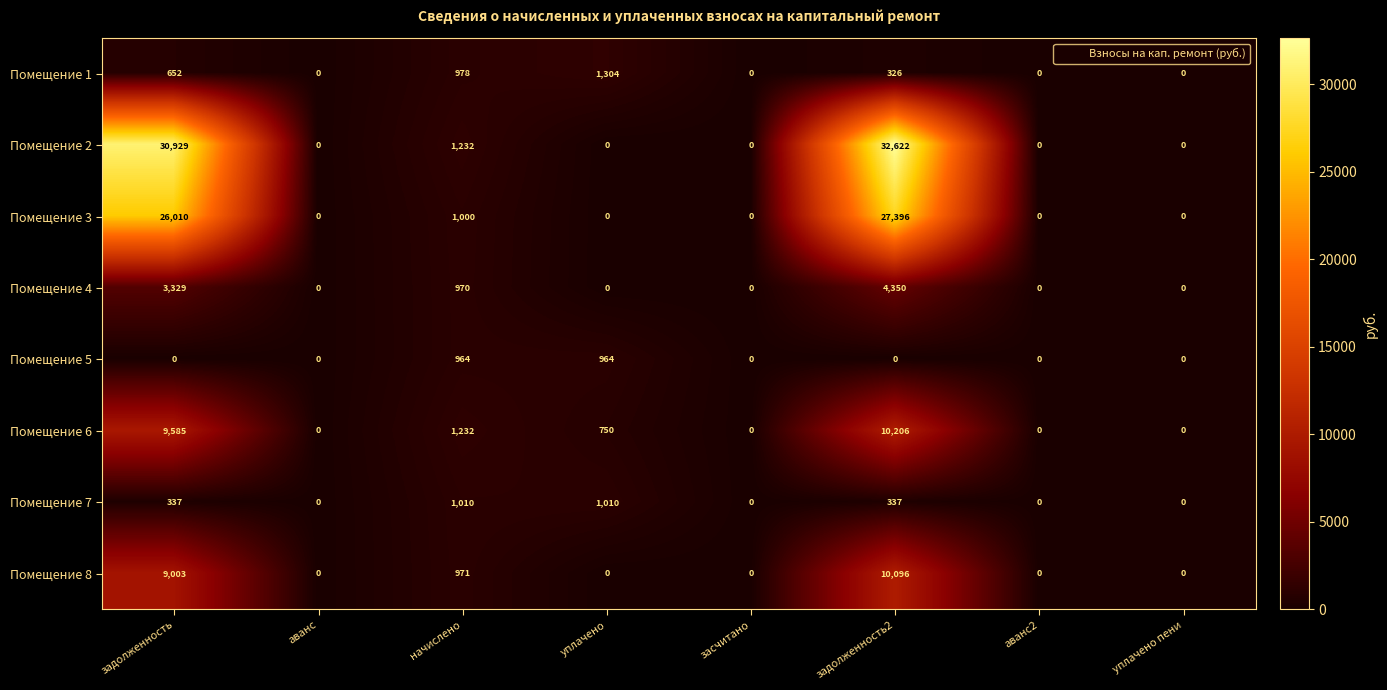

Count the Помещение 5 values in the range 0 to 964.

8